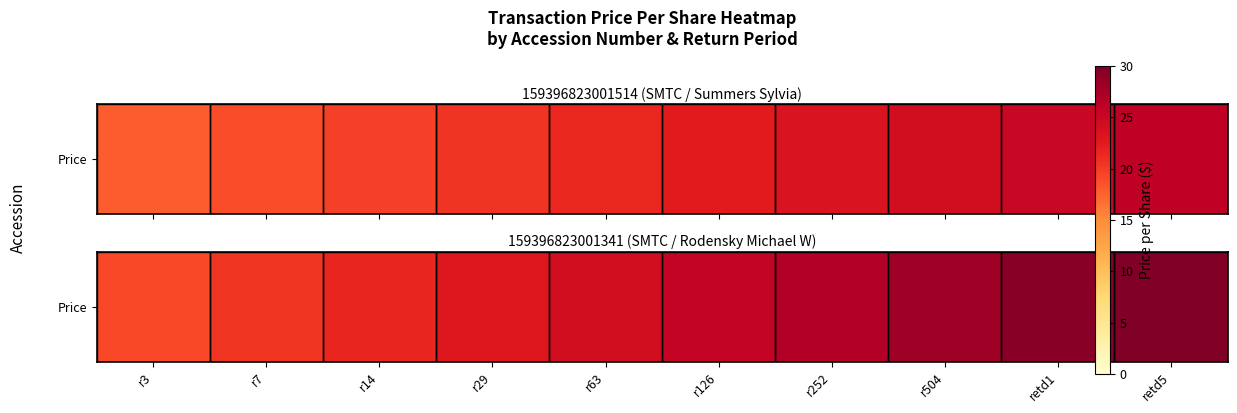

What is the approximate value at r7?

20.4